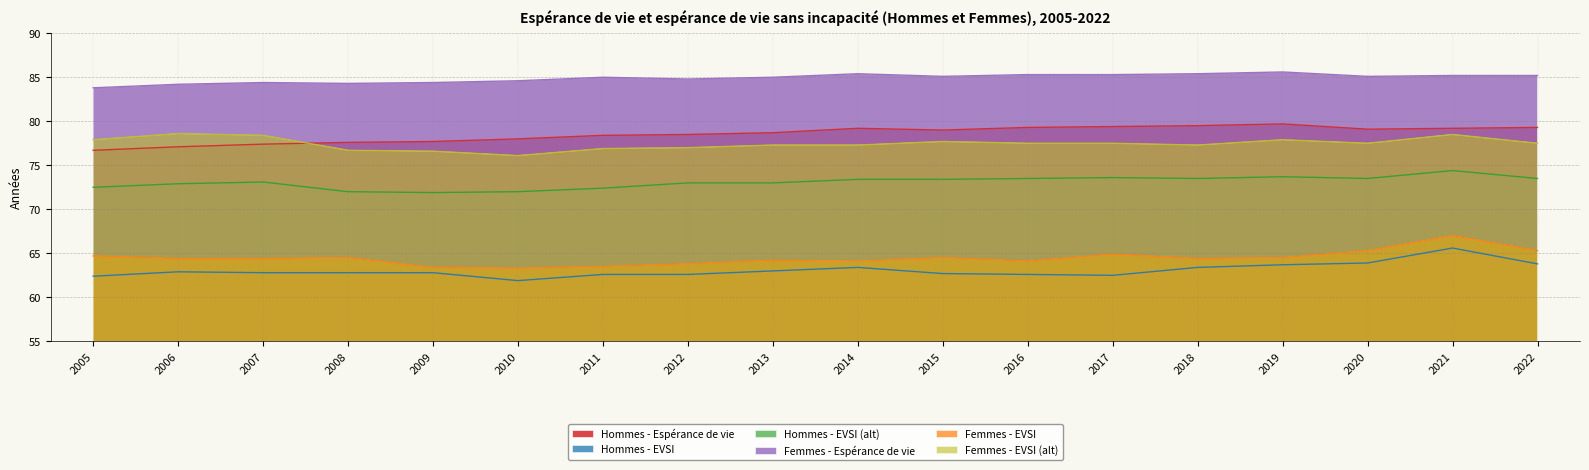

Which category has the highest value in the Femmes - EVSI (alt) series?

2006